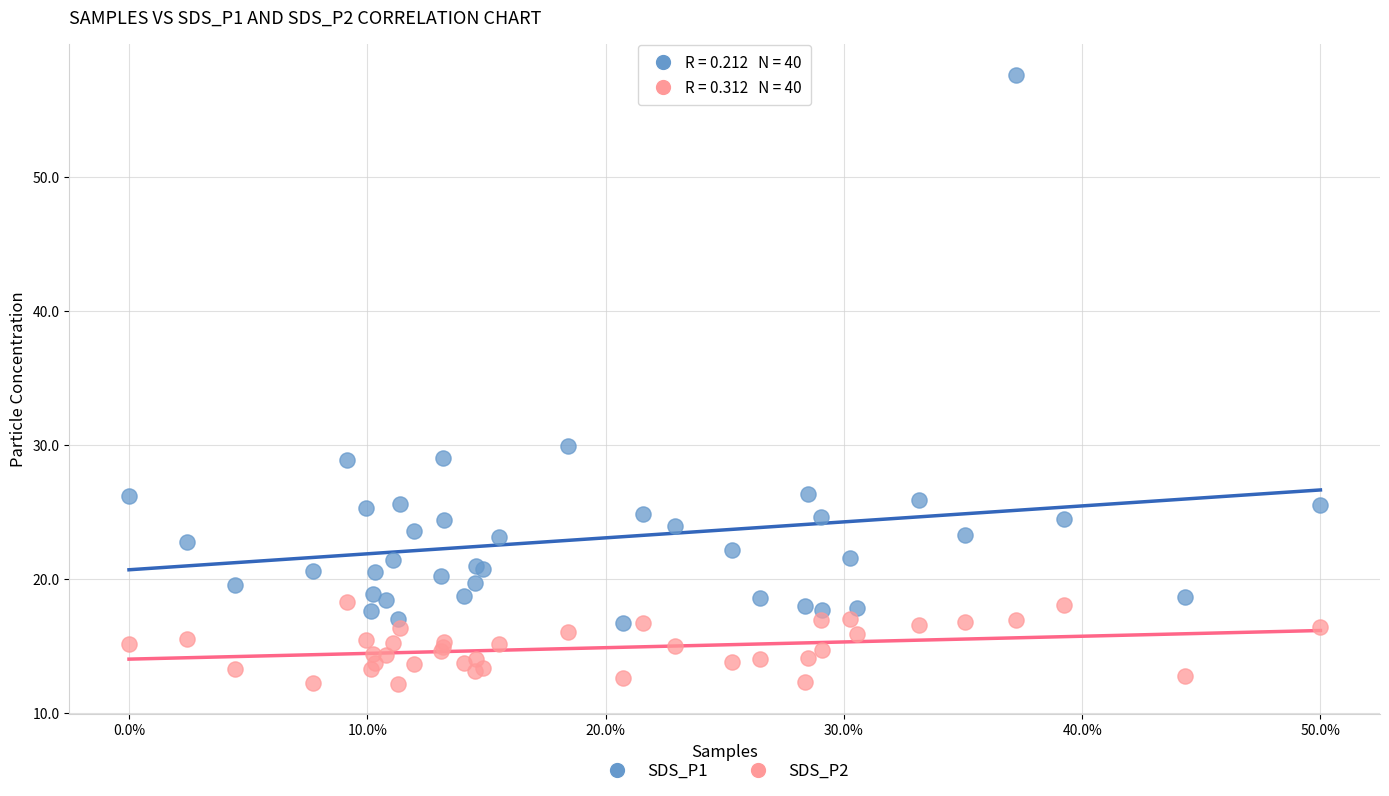

Which series reaches the minimum Y coordinate?

SDS_P2